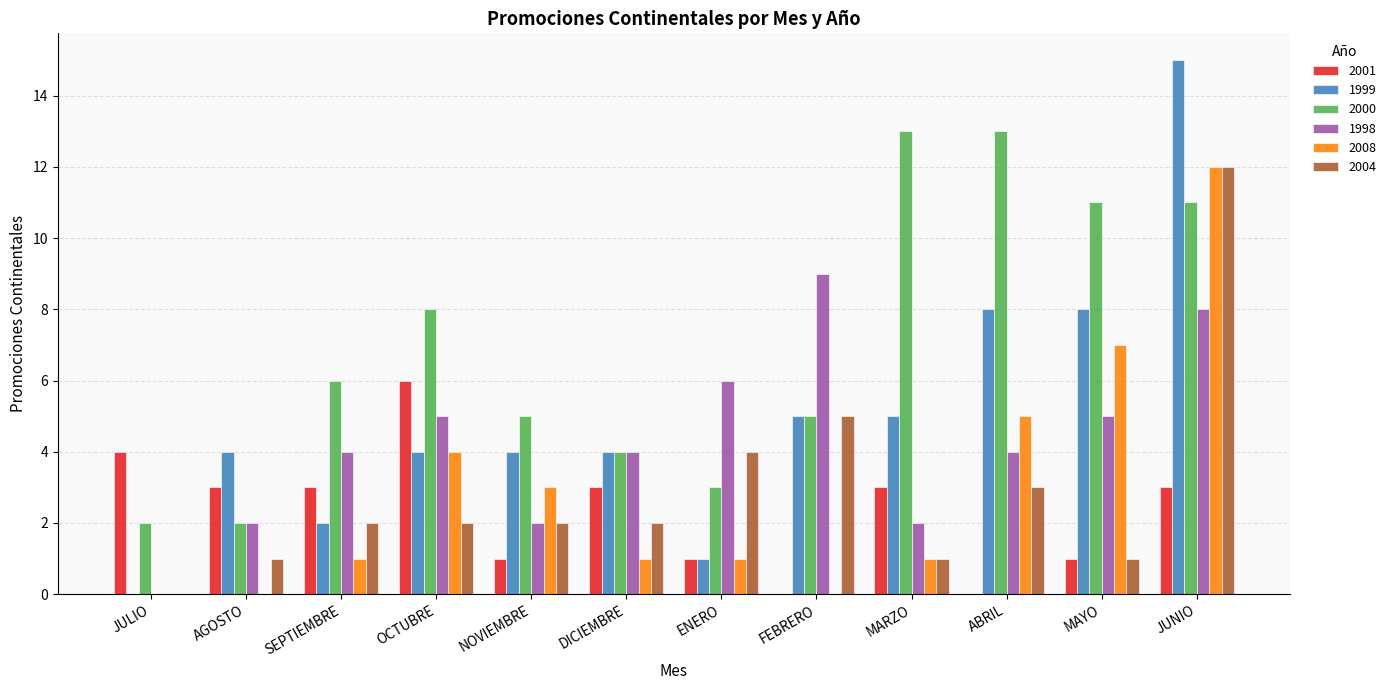

What is the highest value of the 1998 series?

9